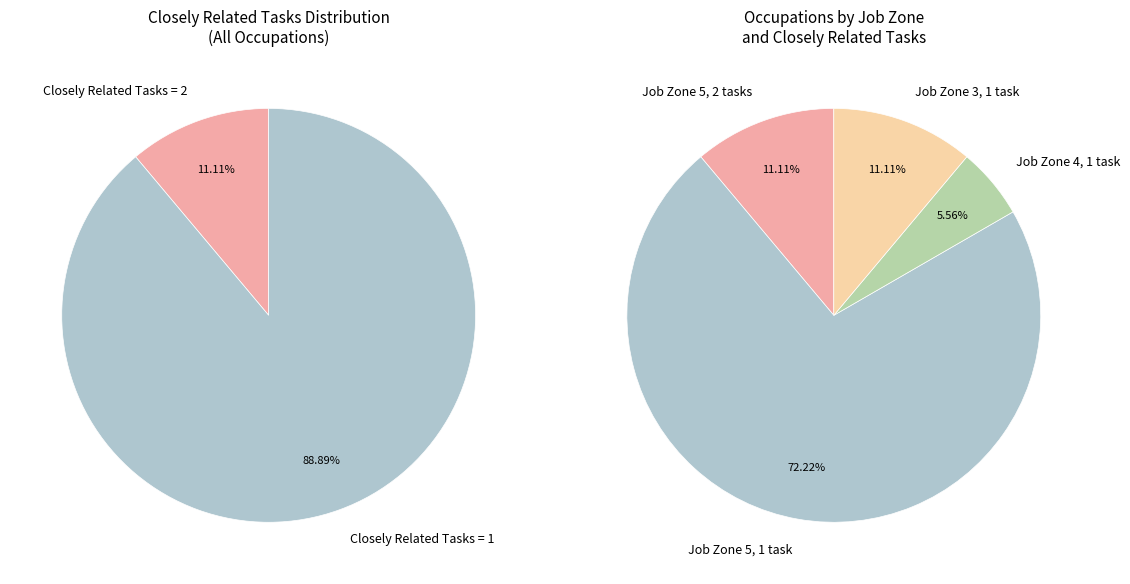

Is it true that Speech-Language Pathologists is 1% of the pie?

False